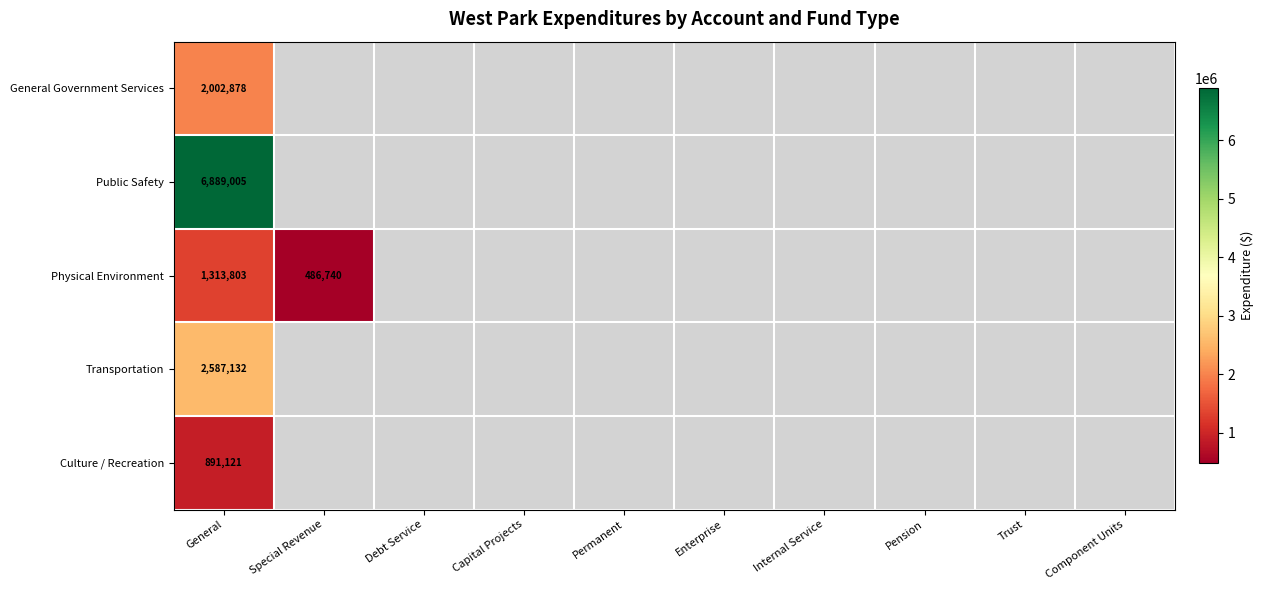

Which label corresponds to the smallest value in the chart?

Special Revenue